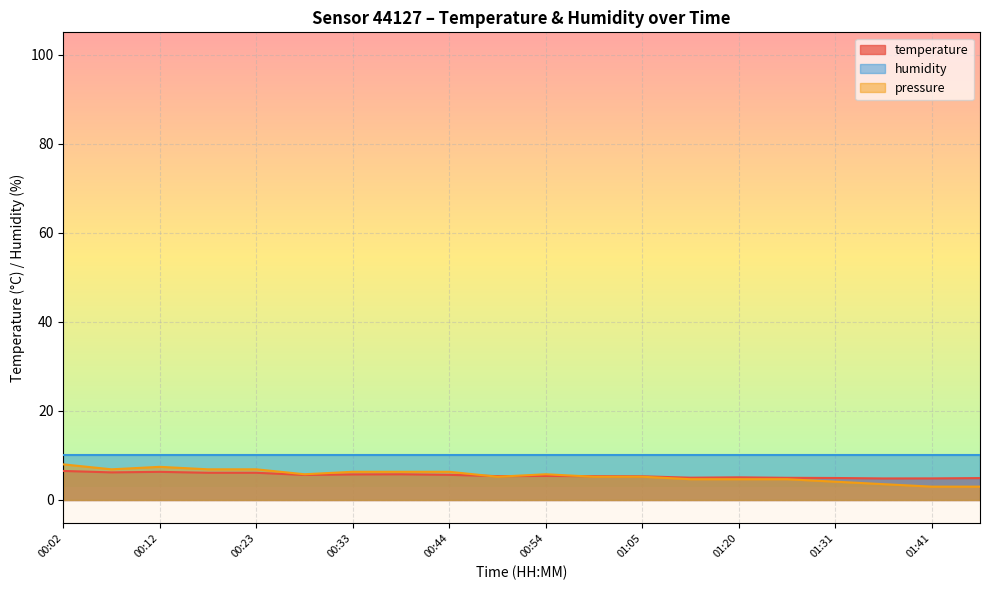

True or false: humidity and temperature intersect in this chart.

False